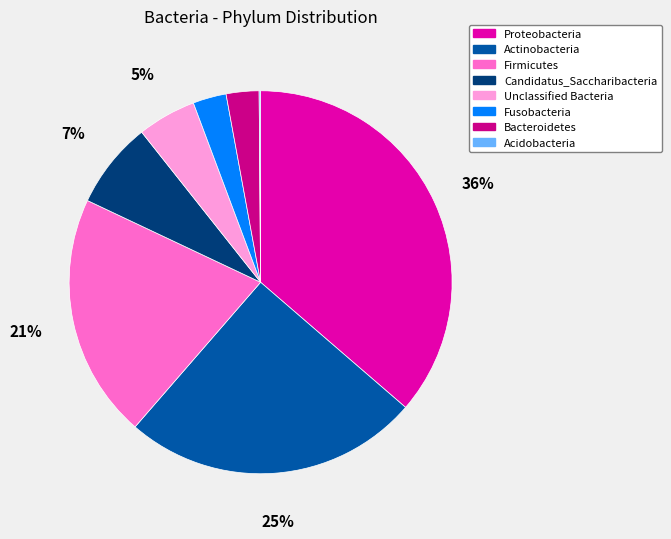

What is the largest slice in the pie chart?

Proteobacteria